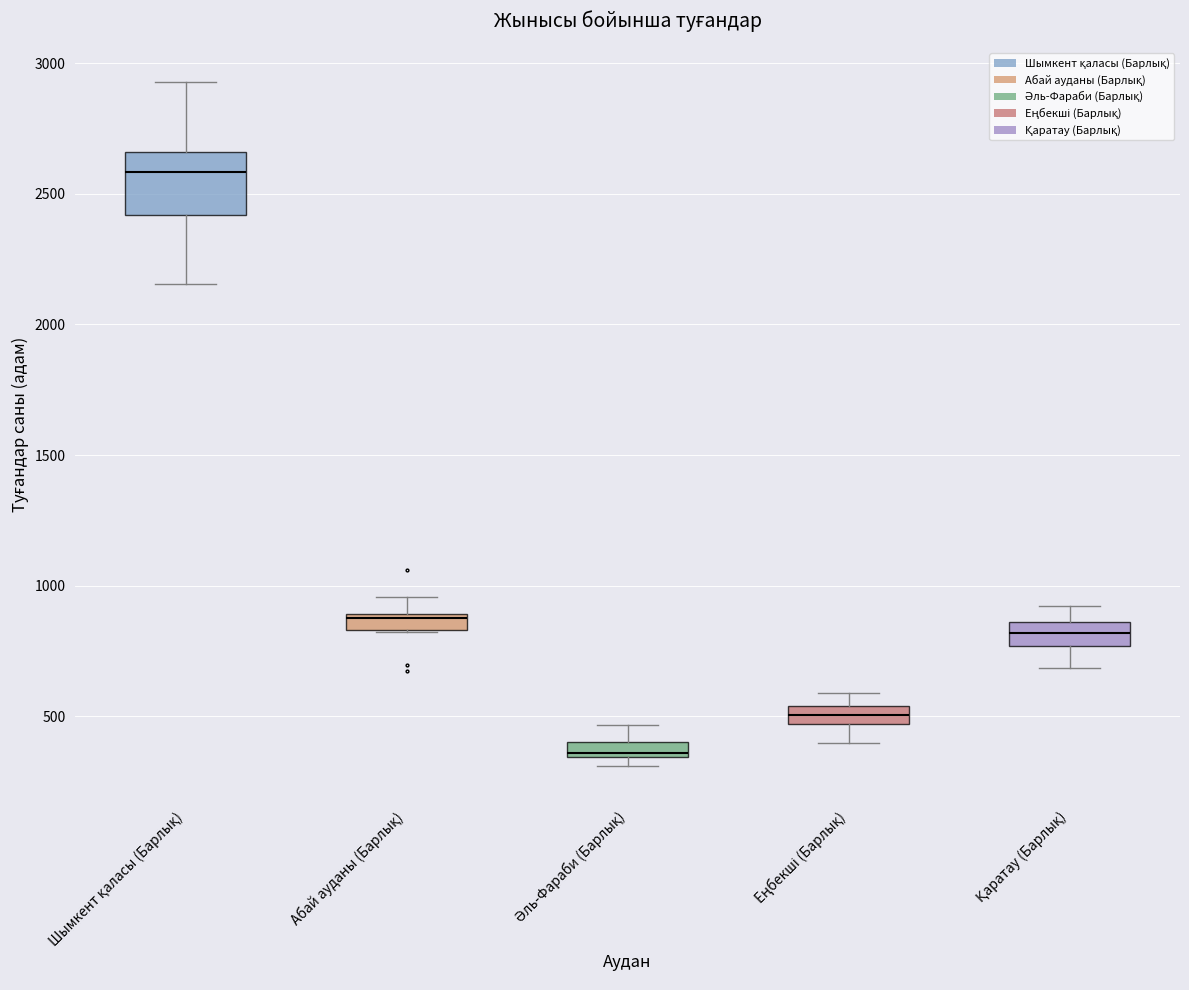

Where is the upper edge of the box for Абай ауданы (Барлық) on the y-axis? The values are not printed on the chart, so give them approximately, as read against the axis.

900